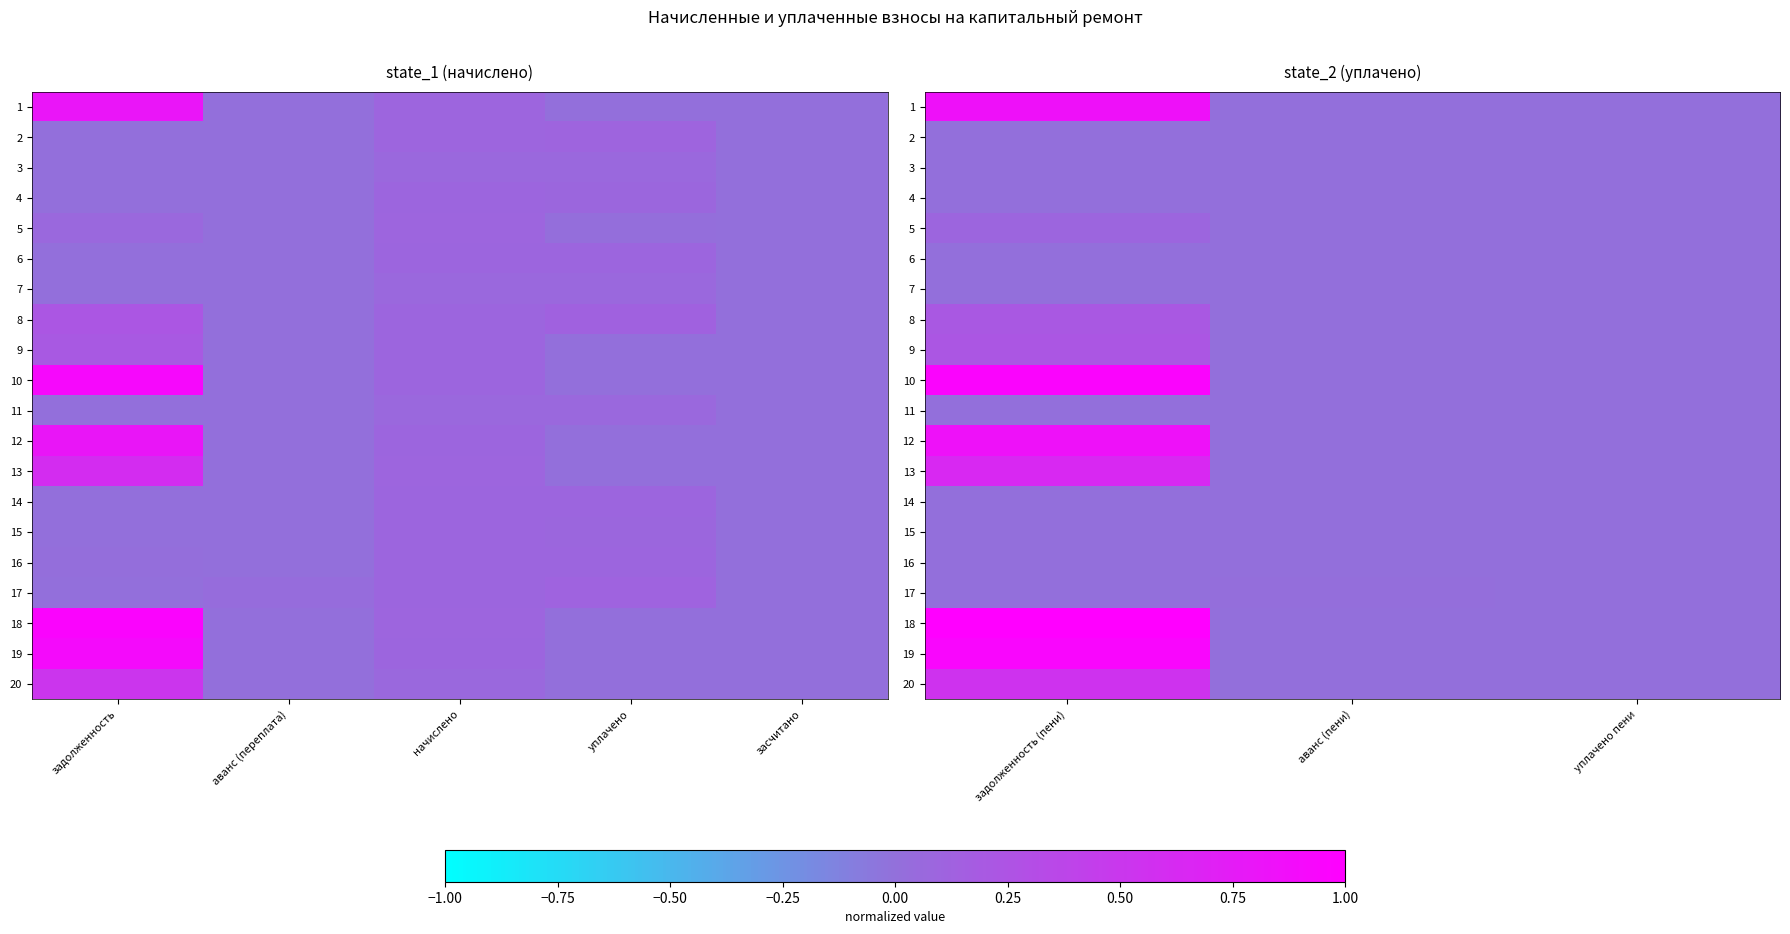

Which has a higher value, задолженность or начислено?

задолженность